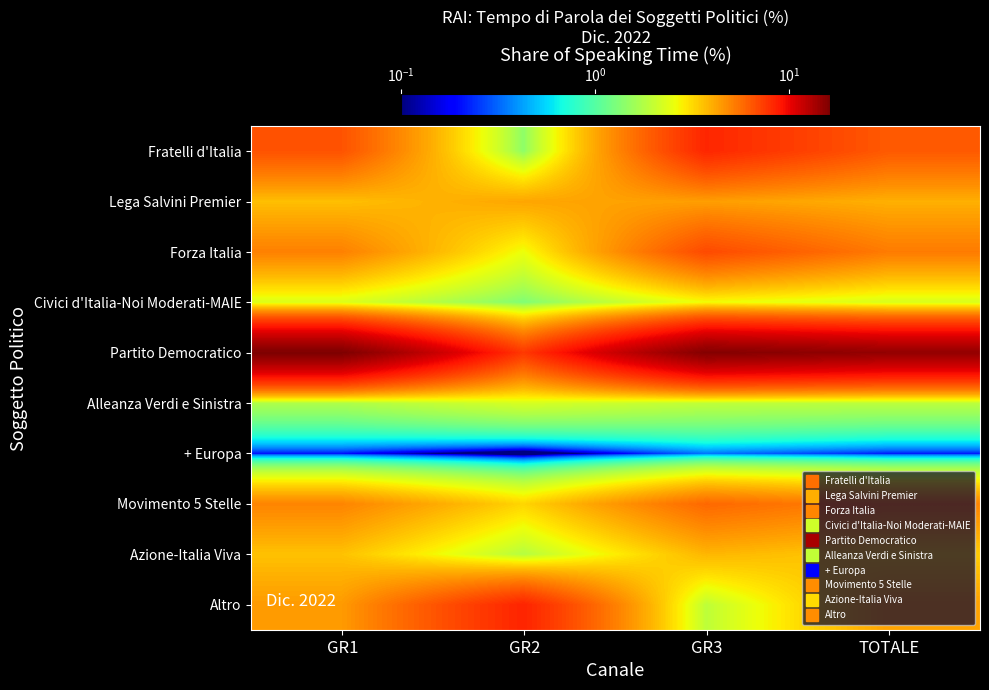

What is the greatest value displayed?

16.2